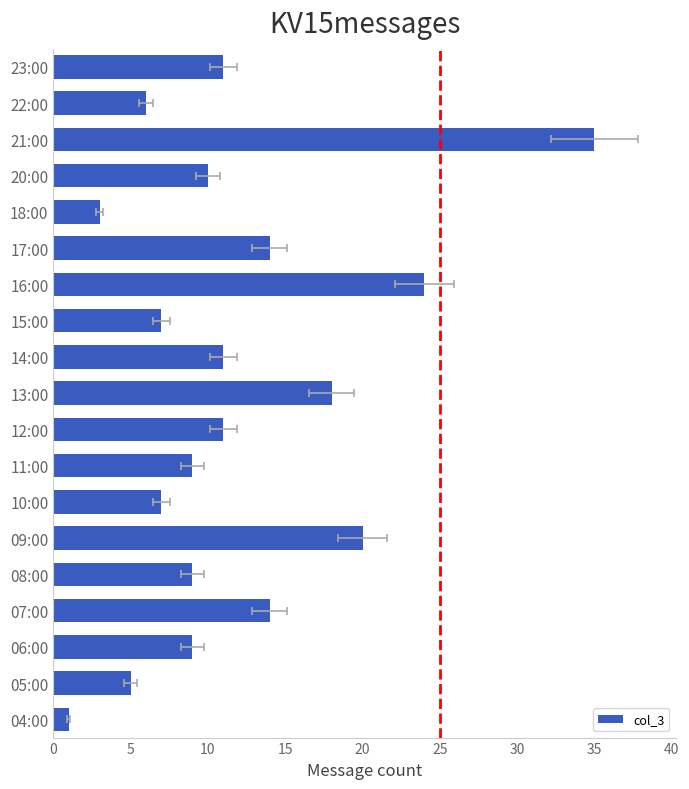

How many bars are there in total?

19